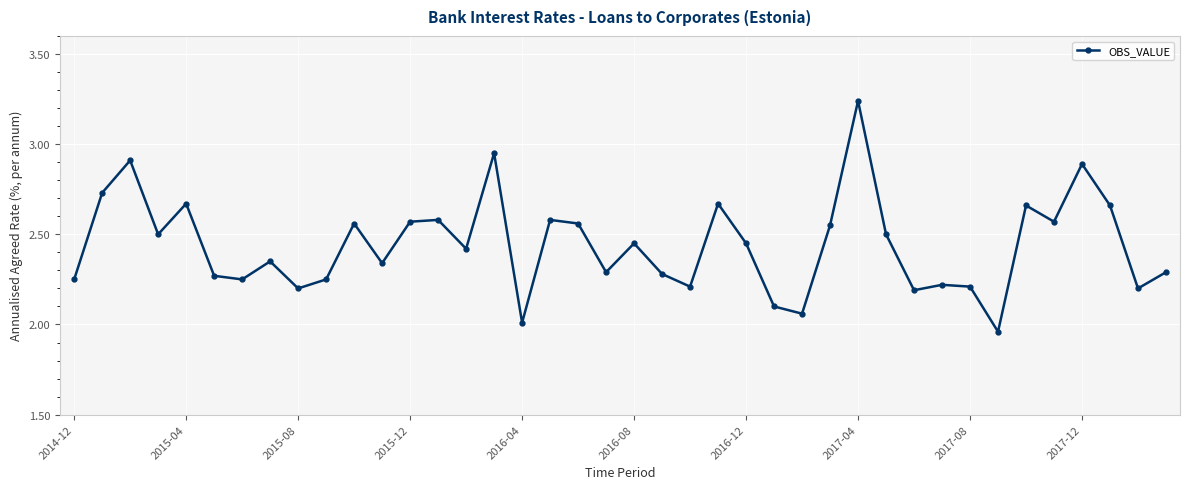

True or false: the data has more than 1 interior local peaks.

True